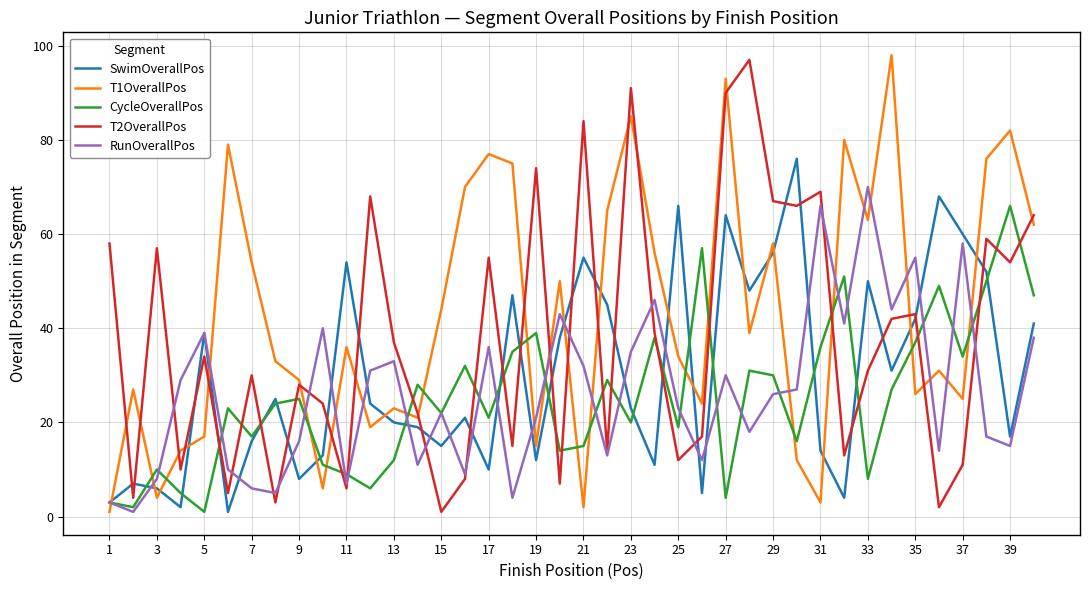

Which series has the largest total across all categories?

T1OverallPos